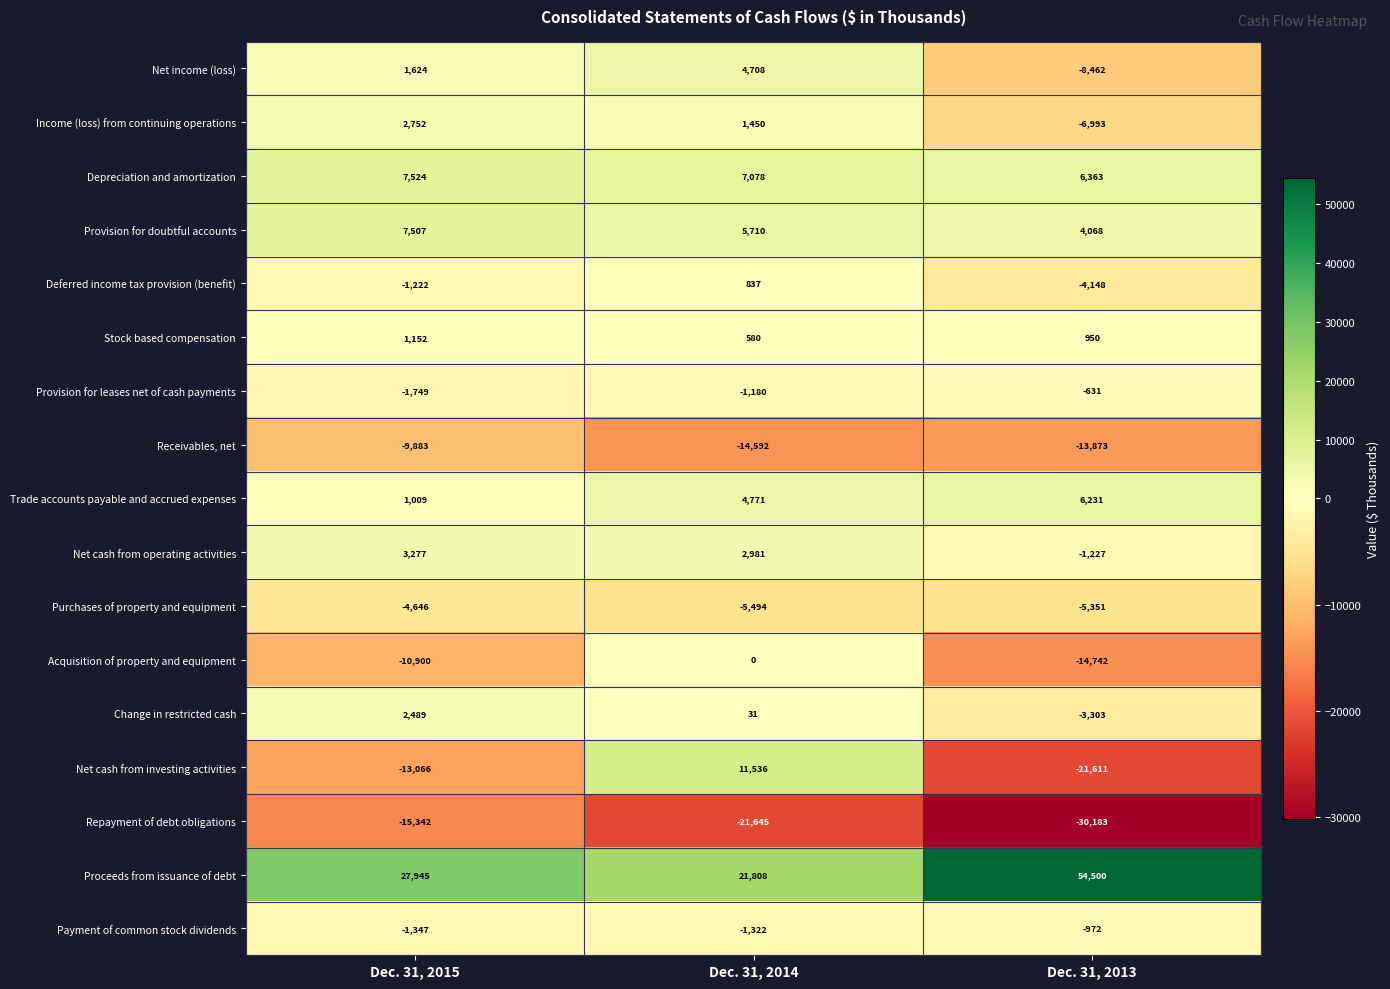

What is the maximum value shown in the chart?

54500